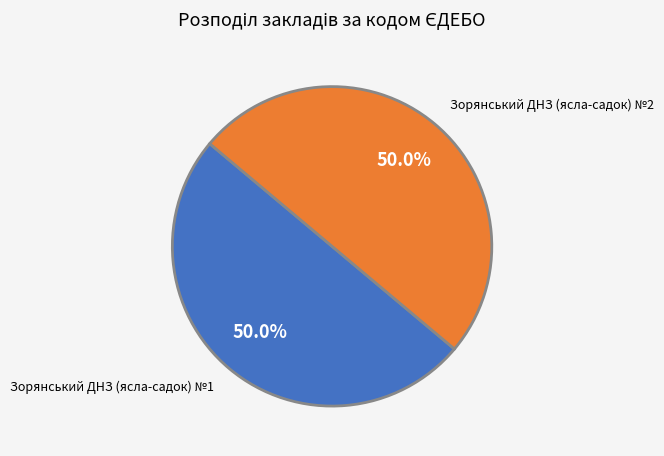

Rank the categories by value from lowest to highest.

Зорянський ДНЗ (ясла-садок) №1, Зорянський ДНЗ (ясла-садок) №2